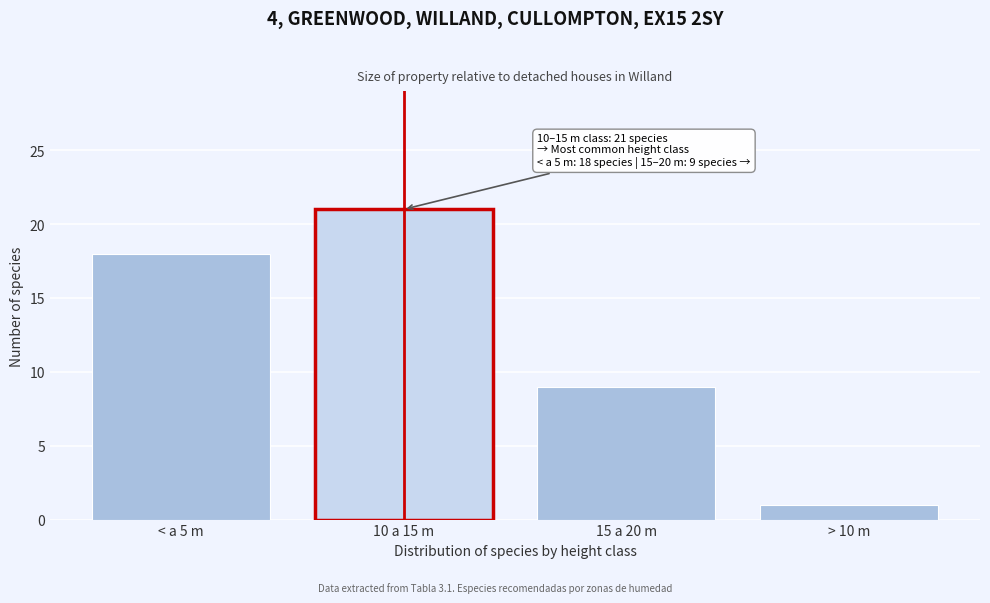

Reading left to right, transcribe all the data shown in this chart.

< a 5 m=18	10 a 15 m=21	15 a 20 m=9	> 10 m=1